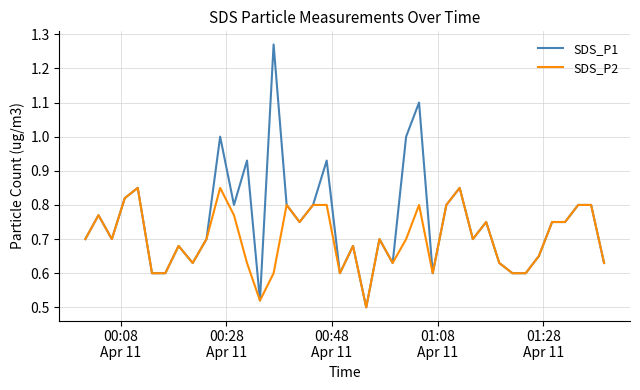

Which series has the largest range (max minus min)?

SDS_P1